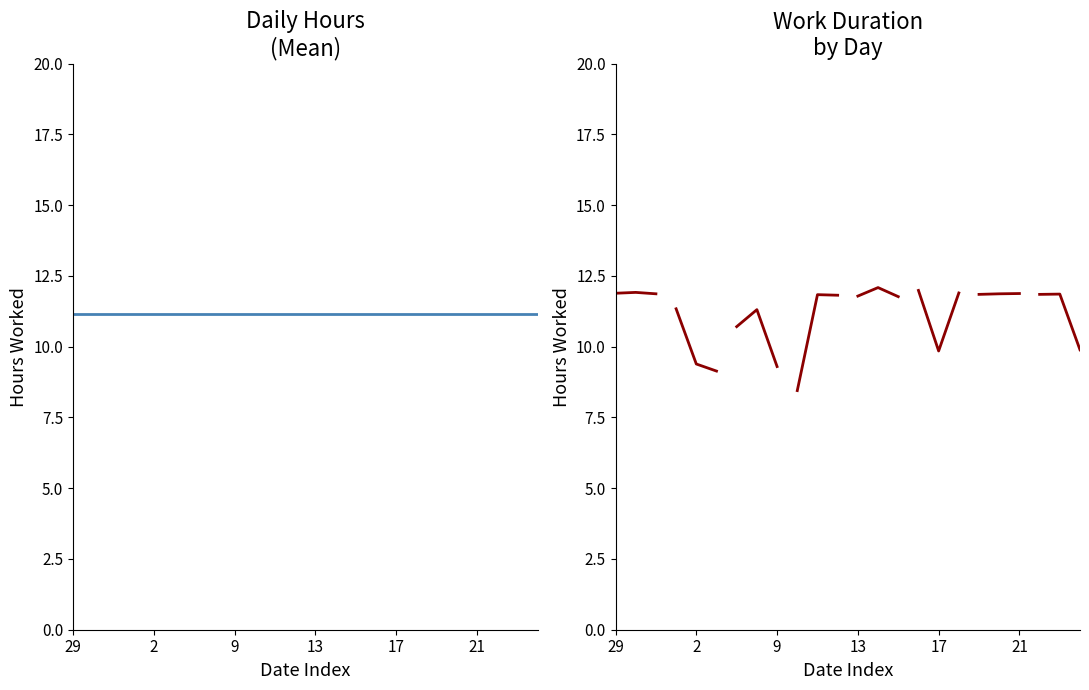

How many points are higher than both their immediate neighbors (excluding endpoints)?

8